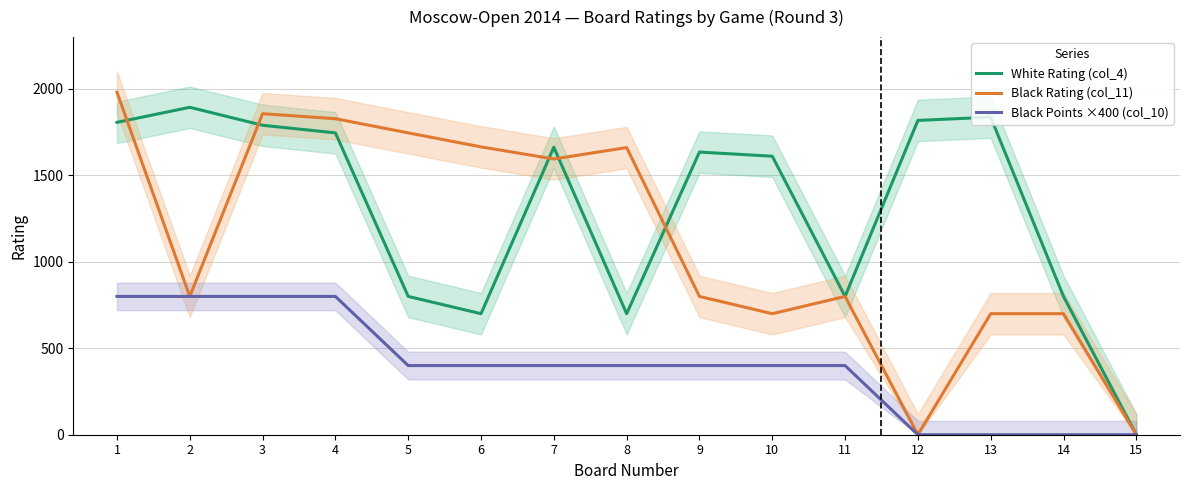

Reading left to right, transcribe all the data shown in this chart.

White Rating (col_4): 1807	1894	1790	1746	800	700	1663	700	1635	1611	800	1818	1837	800	0
Black Rating (col_11): 1981	800	1857	1828	1746	1665	1595	1661	800	700	800	0	700	700	0
Black Points ×400 (col_10): 800	800	800	800	400	400	400	400	400	400	400	0	0	0	0